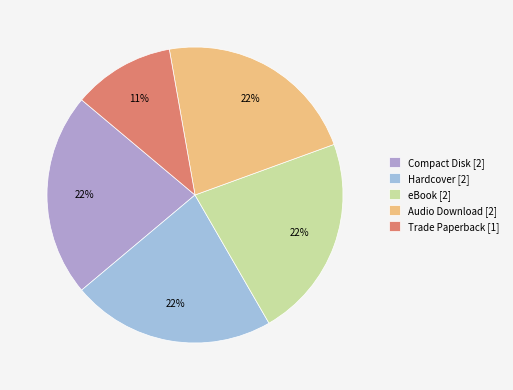

Between Audio Download and Trade Paperback, which is larger?

Audio Download